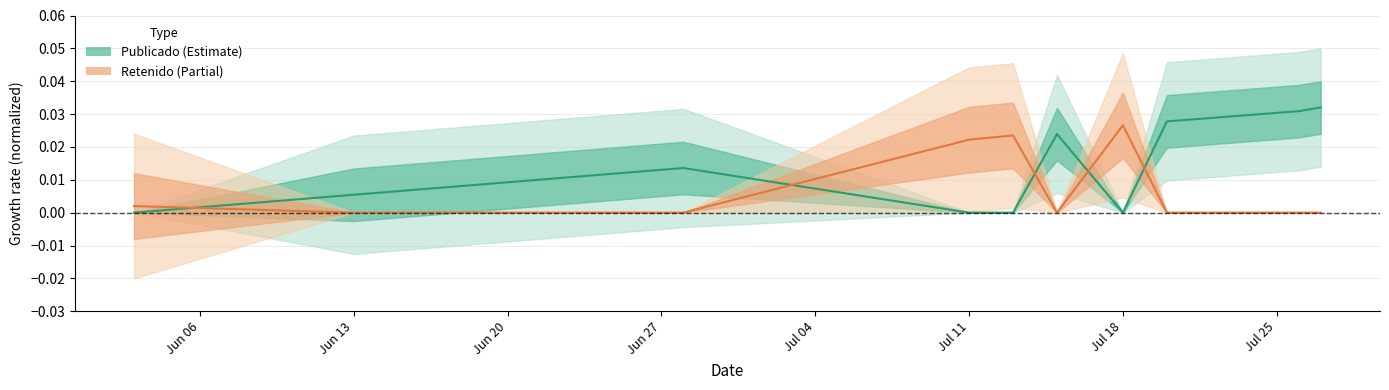

At how many categories does at least one series exceed 0?

10